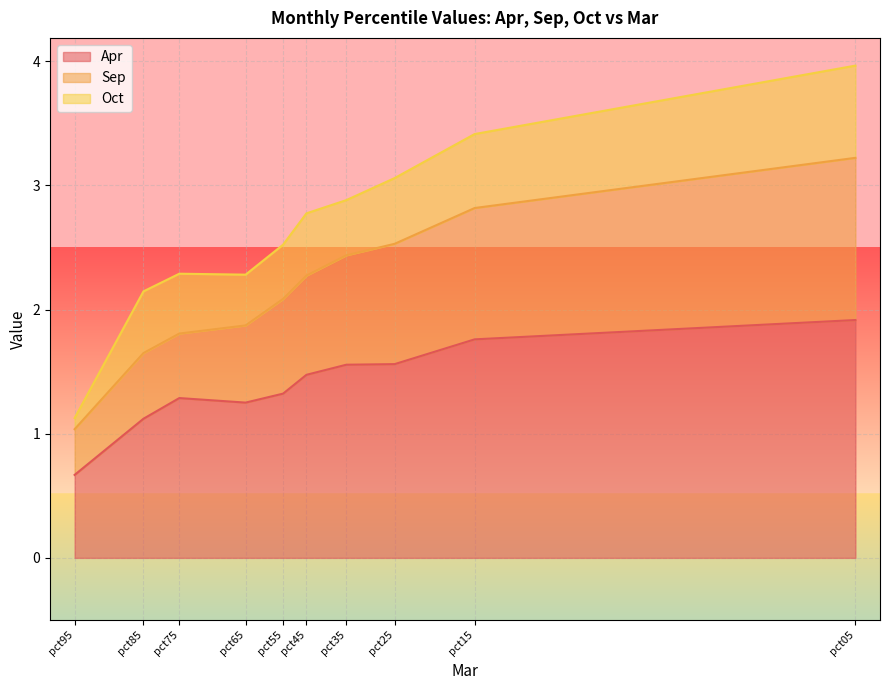

Reading left to right, list all the values displayed in this chart.

Apr: pct05=1.9	pct15=1.8	pct25=1.6	pct35=1.6	pct45=1.5	pct55=1.3	pct65=1.3	pct75=1.3	pct85=1.1	pct95=0.7
Sep: pct05=1.3	pct15=1.1	pct25=1.0	pct35=0.9	pct45=0.8	pct55=0.8	pct65=0.6	pct75=0.5	pct85=0.5	pct95=0.4
Oct: pct05=0.7	pct15=0.6	pct25=0.5	pct35=0.4	pct45=0.5	pct55=0.4	pct65=0.4	pct75=0.5	pct85=0.5	pct95=0.1